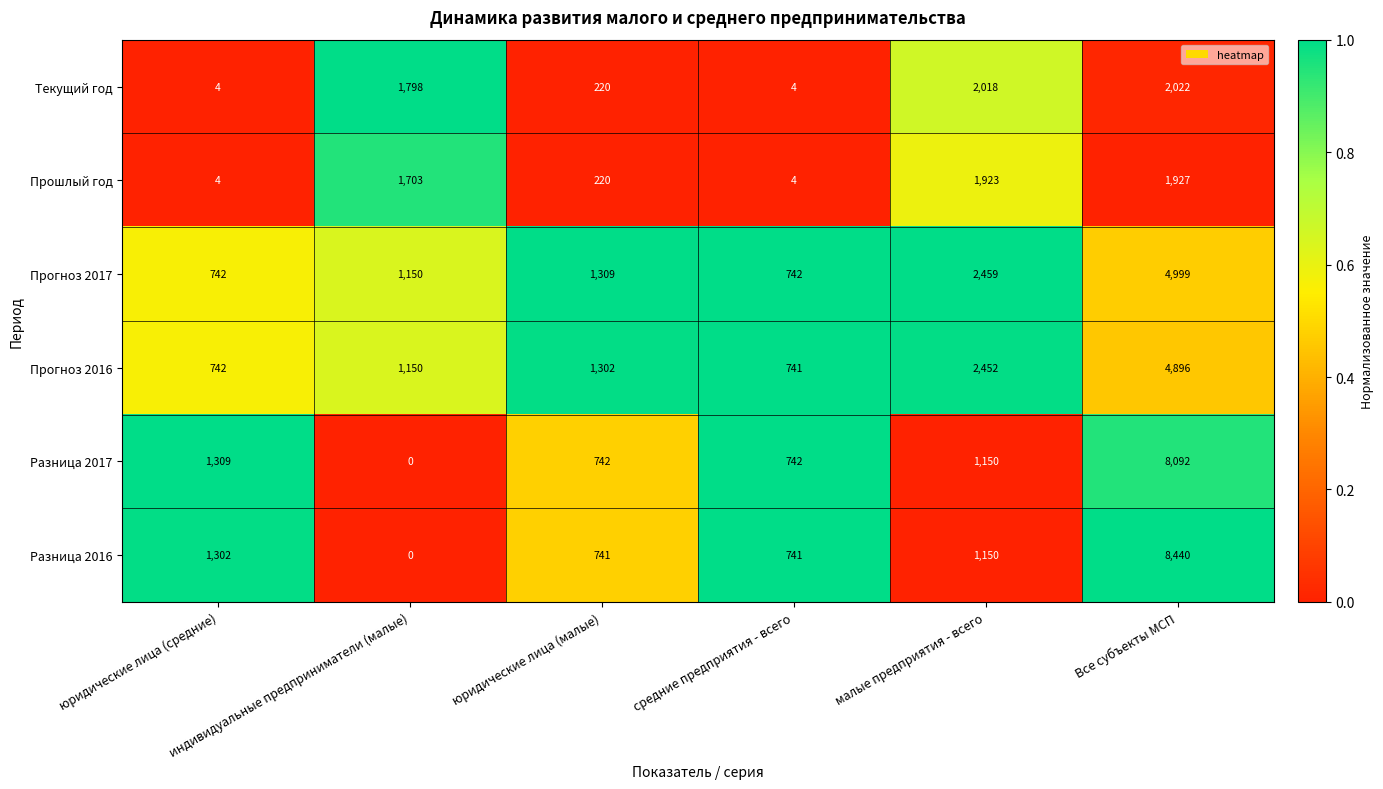

What is the maximum value for Прошлый год?

1927